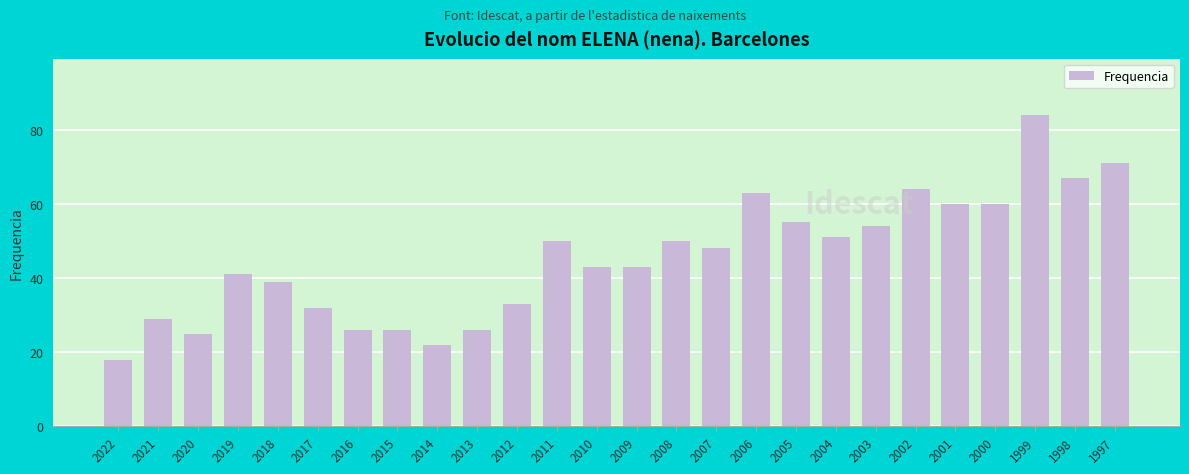

The value at 2010 is 43. True or false?

True